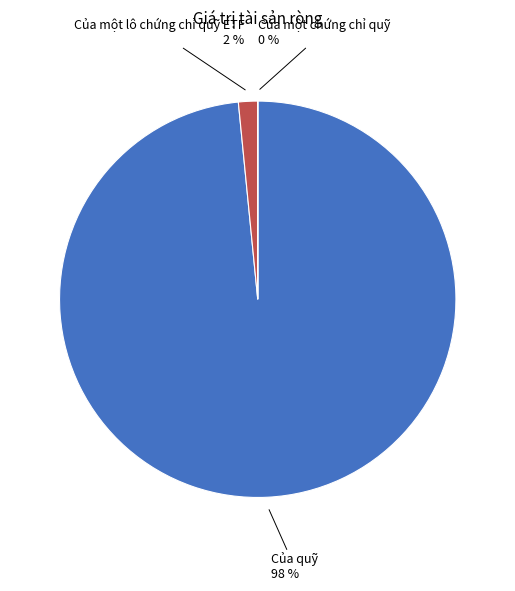

Does Của một lô chứng chỉ quỹ ETF represent more than half of the total?

No